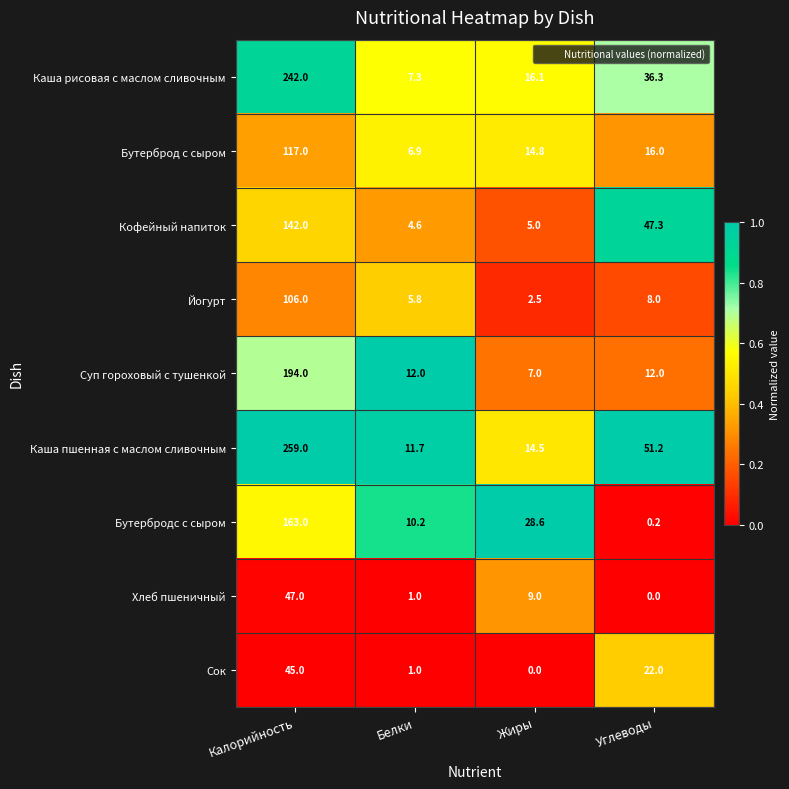

Between Калорийность and Белки, which series saw the biggest shift?

Каша пшенная с маслом сливочным